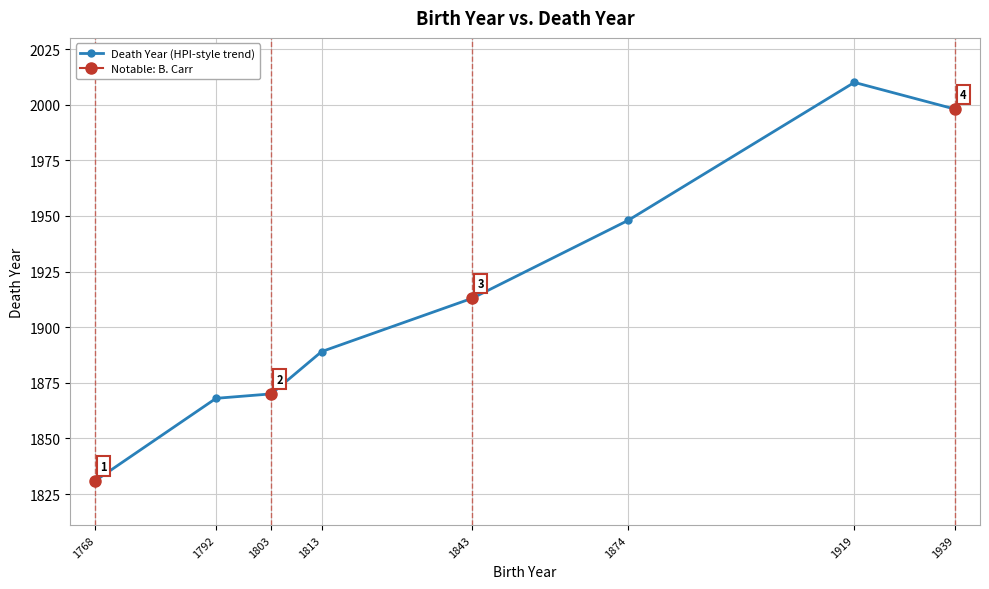

Does the chart display data point markers on the line(s)?

Yes